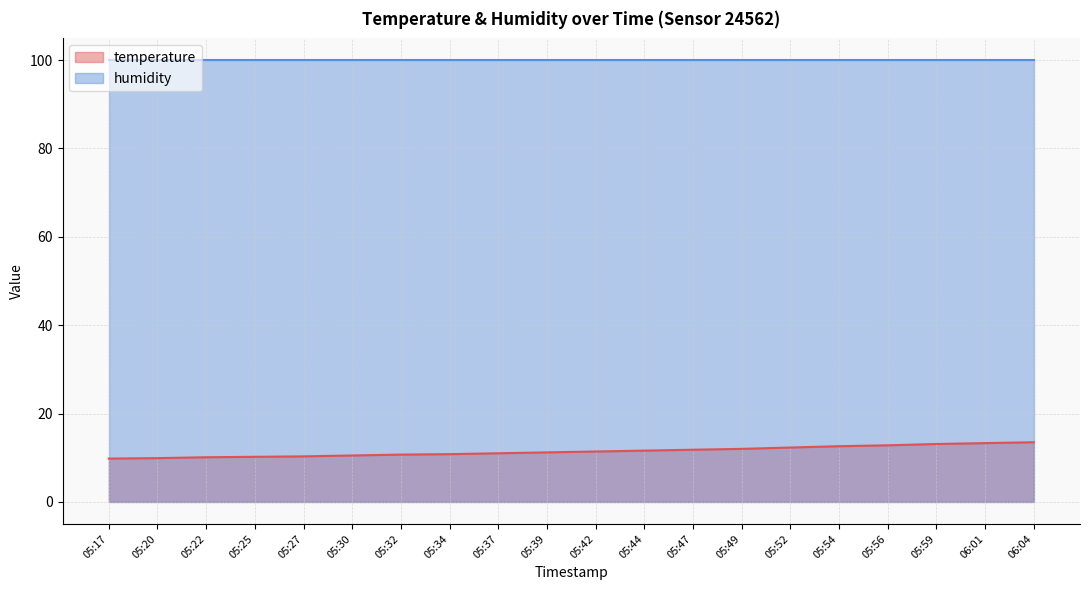

List the labels in order of value, smallest first.

05:17, 05:20, 05:22, 05:25, 05:27, 05:30, 05:32, 05:34, 05:37, 05:39, 05:42, 05:44, 05:47, 05:49, 05:52, 05:54, 05:56, 05:59, 06:01, 06:04